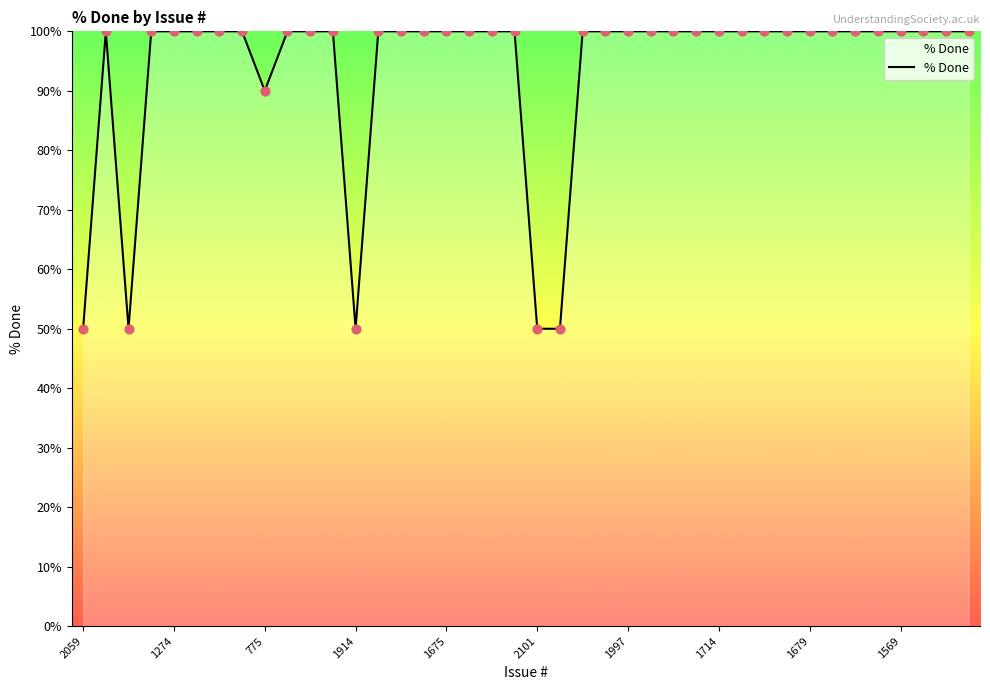

What is the difference between the maximum and minimum values?

50